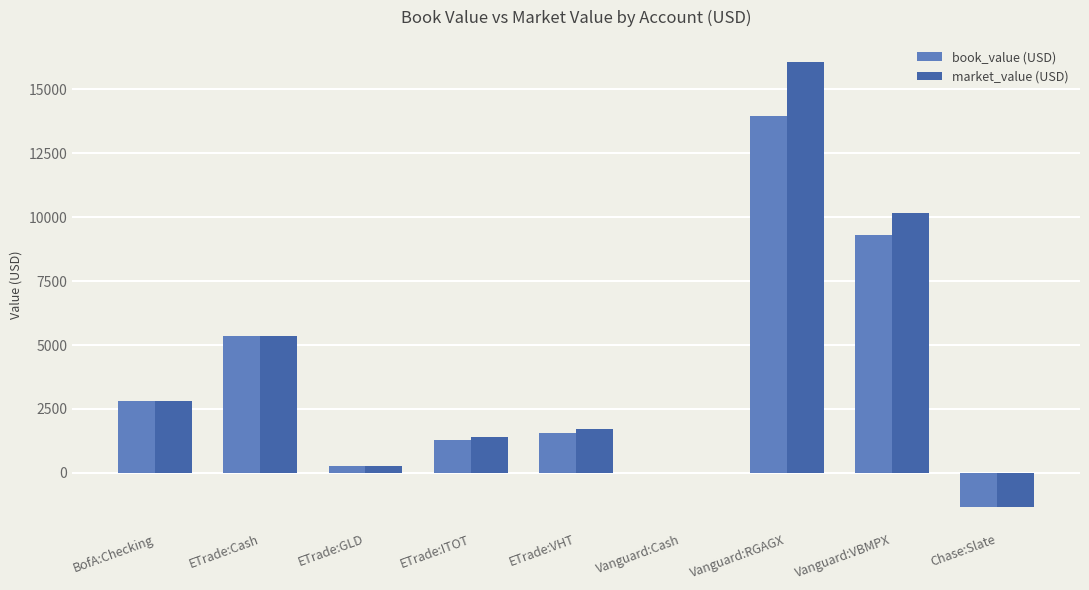

Is it true that book_value (USD) equals 1886.5 at ETrade:Cash?

False